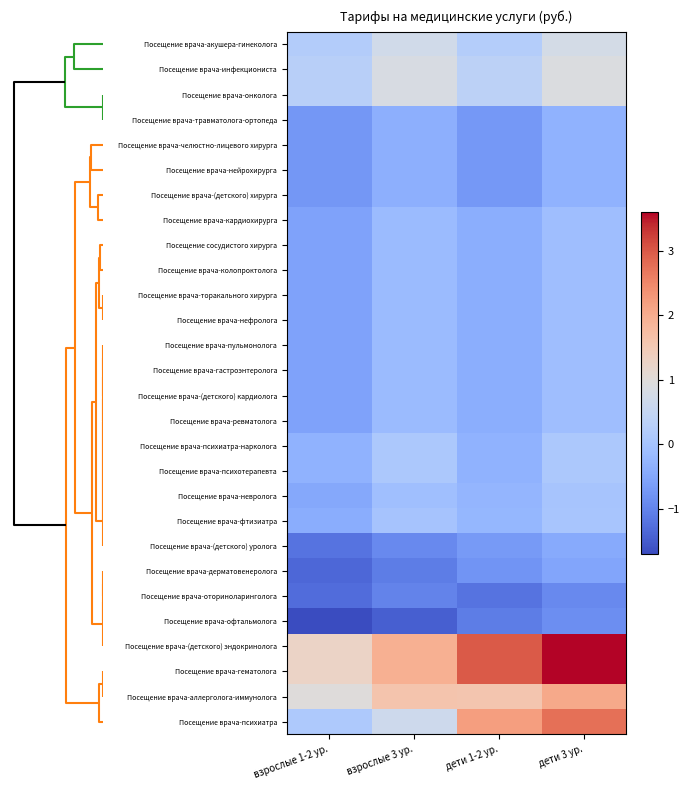

What is the smallest value displayed?

-1.7